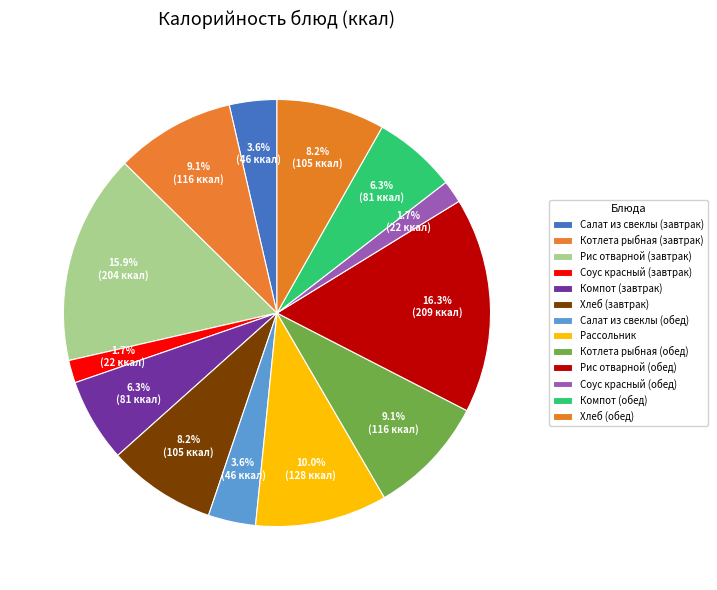

How many segments does this pie chart have?

13